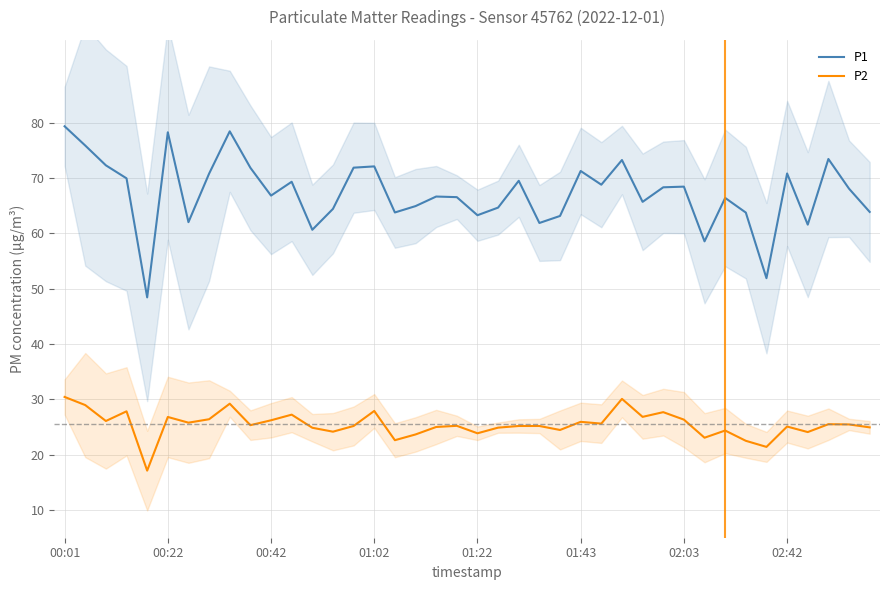

True or false: P1 and P2 intersect in this chart.

False